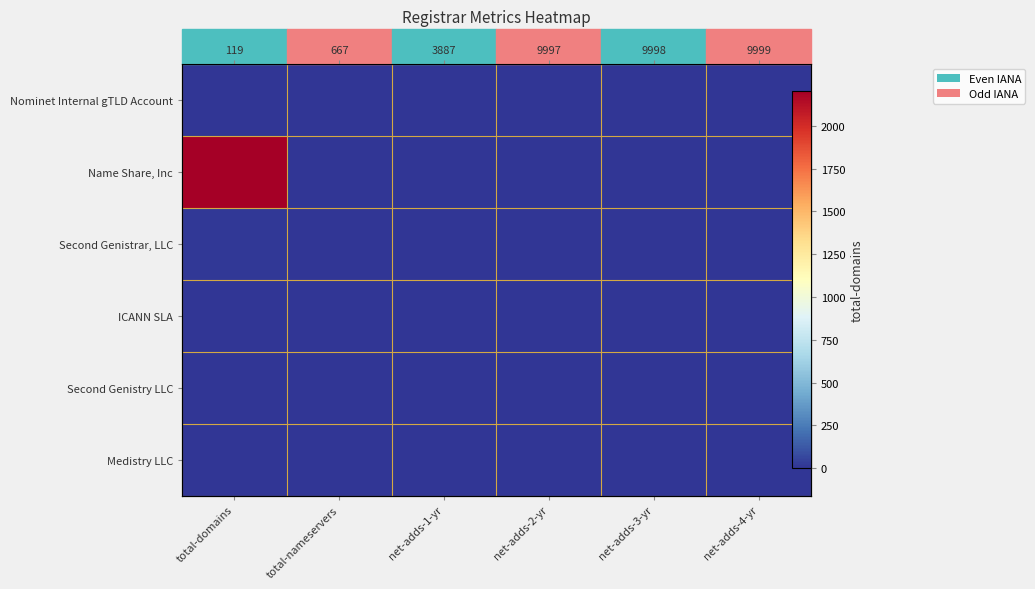

Count the number of data series in this chart.

6